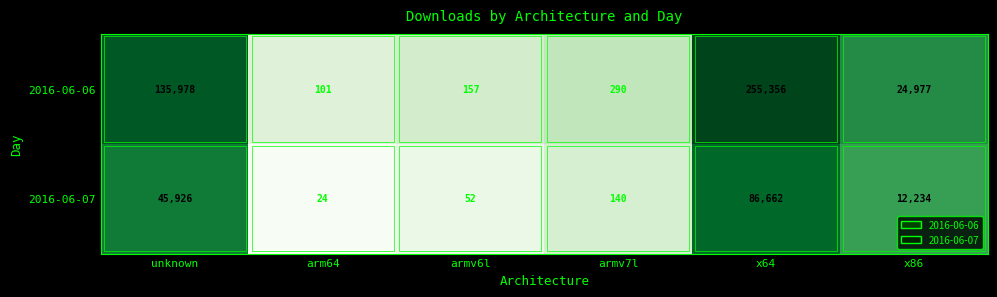

What is the difference between the second highest and second lowest values in the 2016-06-07 series?

45874